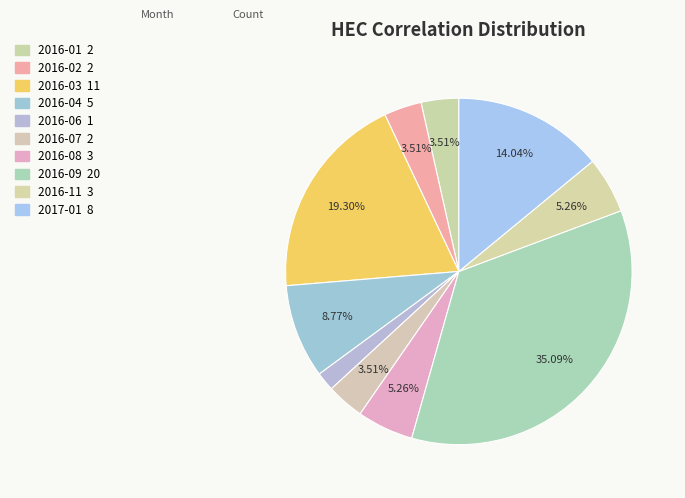

Count the number of slices in the pie.

10